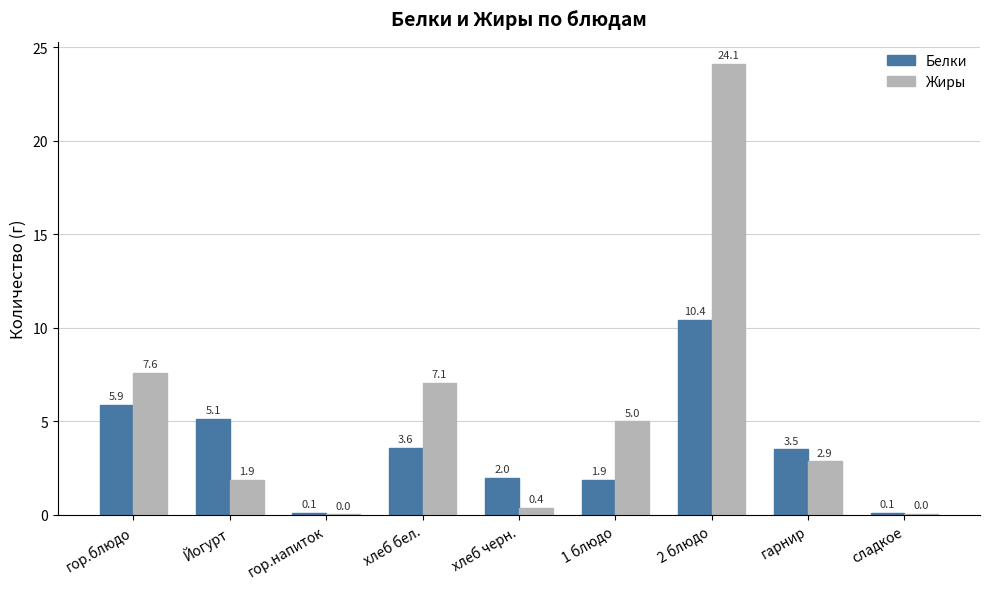

At which category is the sum across all series the highest?

2 блюдо